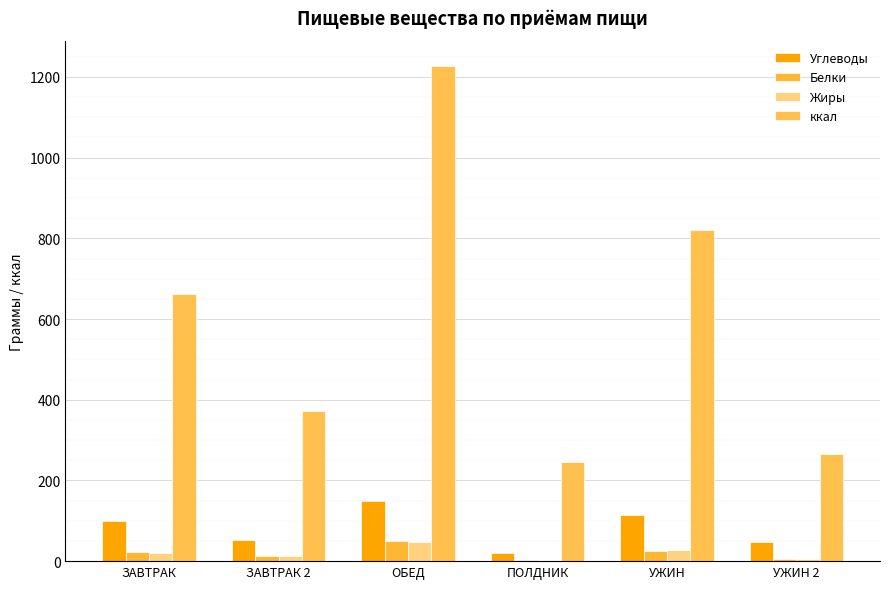

Which category has the highest value across all series?

ОБЕД